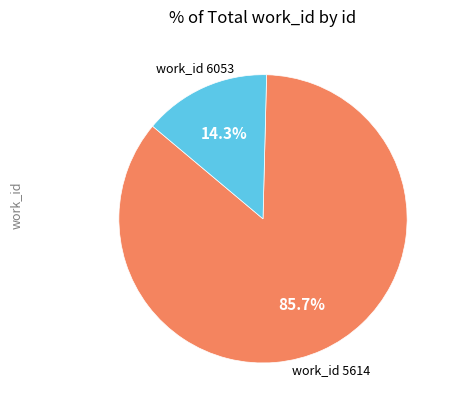

Does any single category account for the majority?

Yes